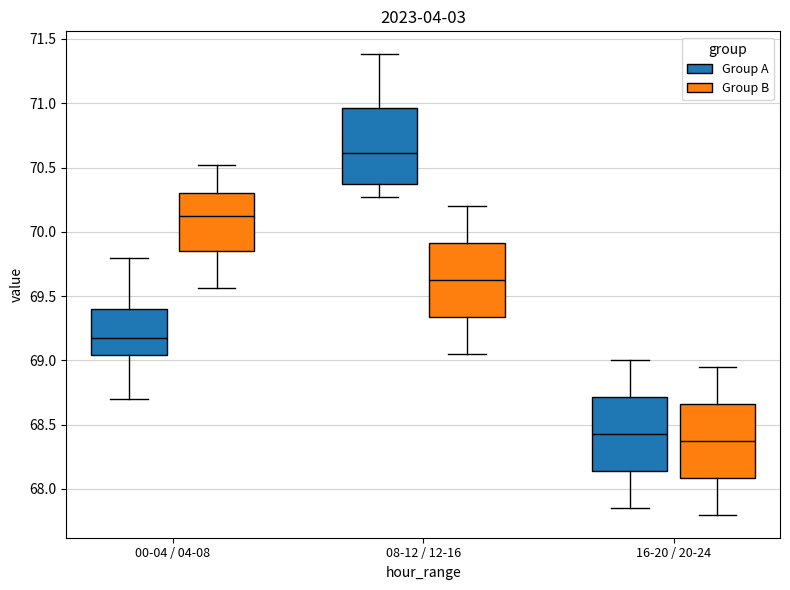

Where is the lower edge of the box for 00-04 / 04-08 (Group A) on the y-axis? The values are not printed on the chart, so give them approximately, as read against the axis.

69.05